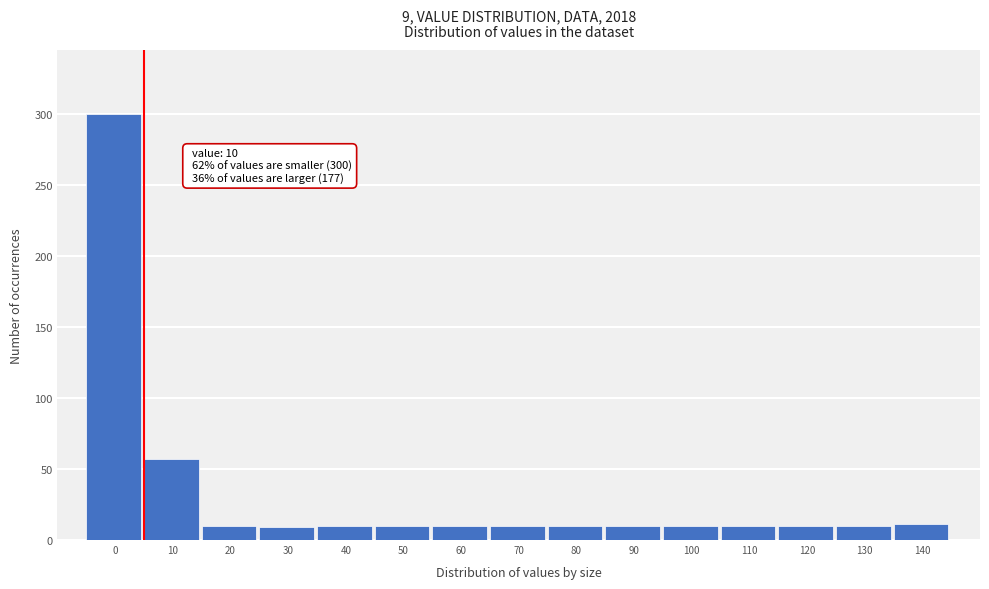

What is the value of the 15th bar from the left?

11